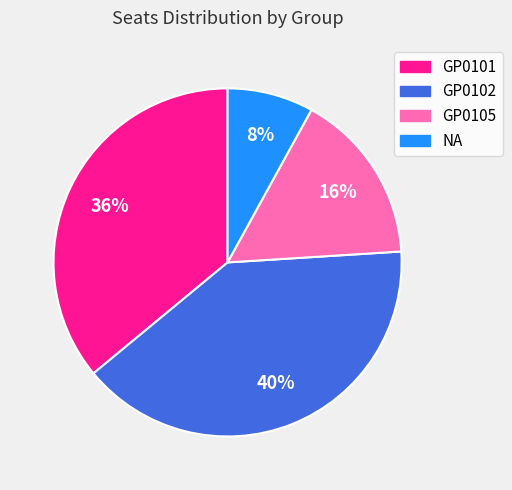

Count the number of slices in the pie.

4